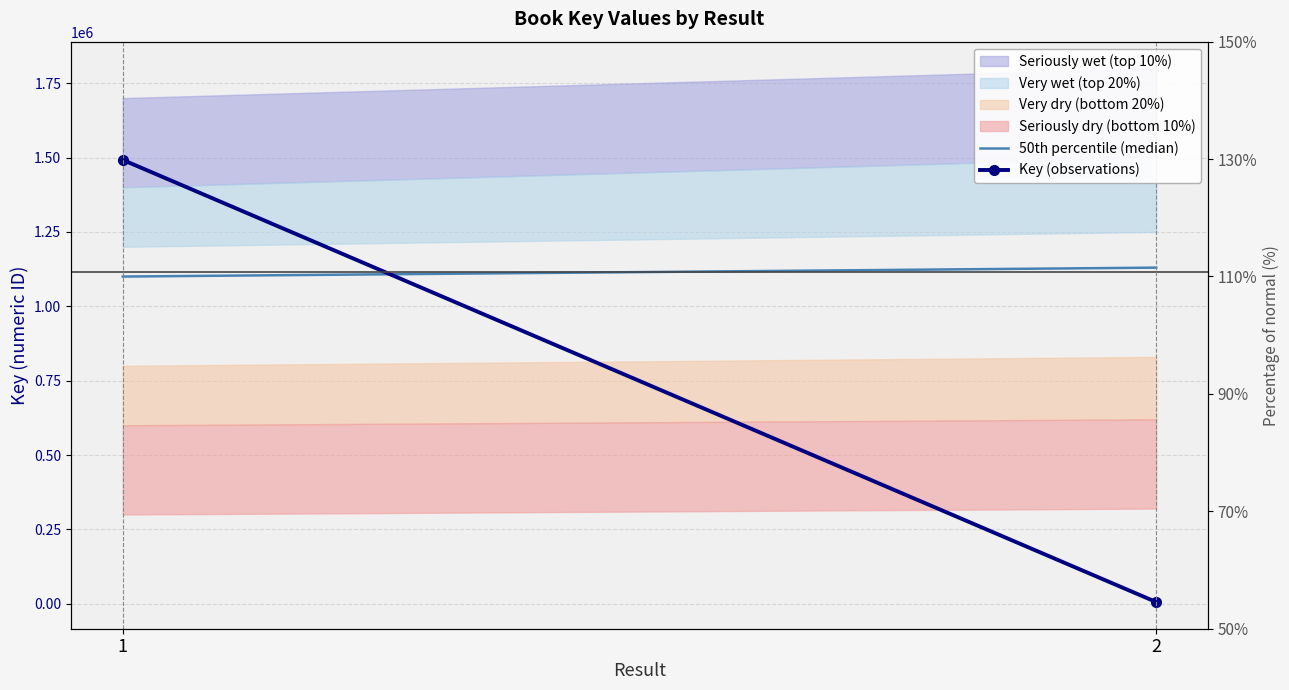

Where is 50th percentile (median) nearest to the value 1115000?

1